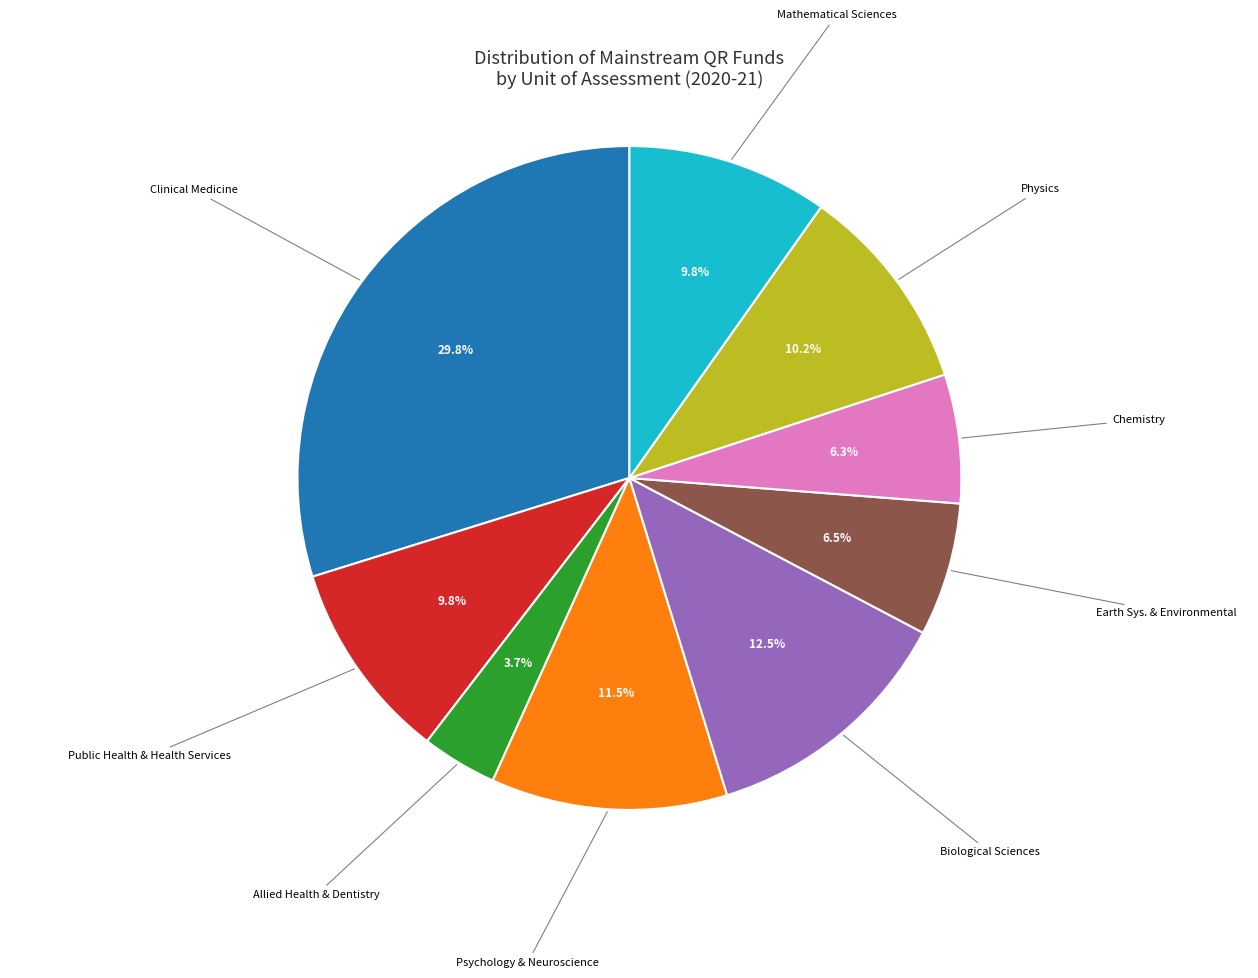

Which has a higher value, Biological Sciences or Clinical Medicine?

Clinical Medicine